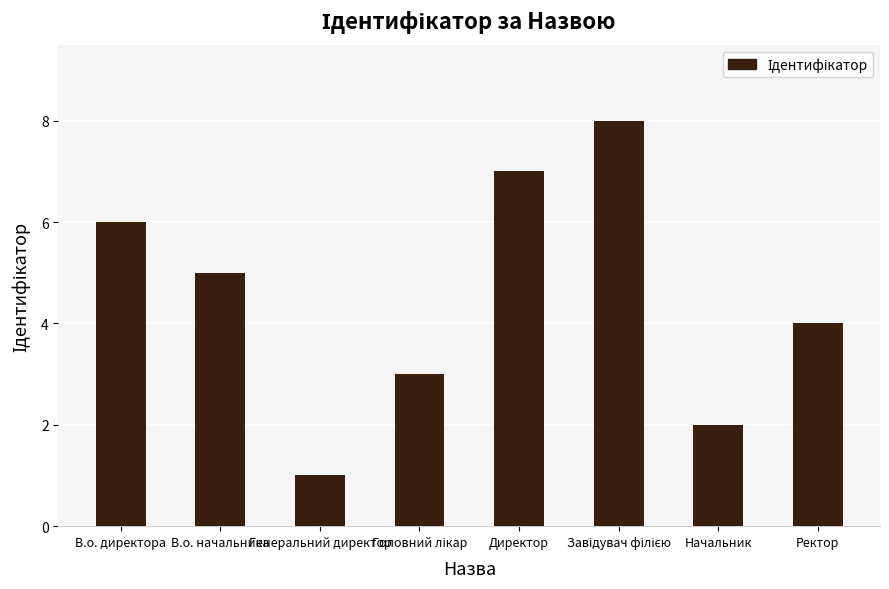

Count the number of categories in the chart.

8